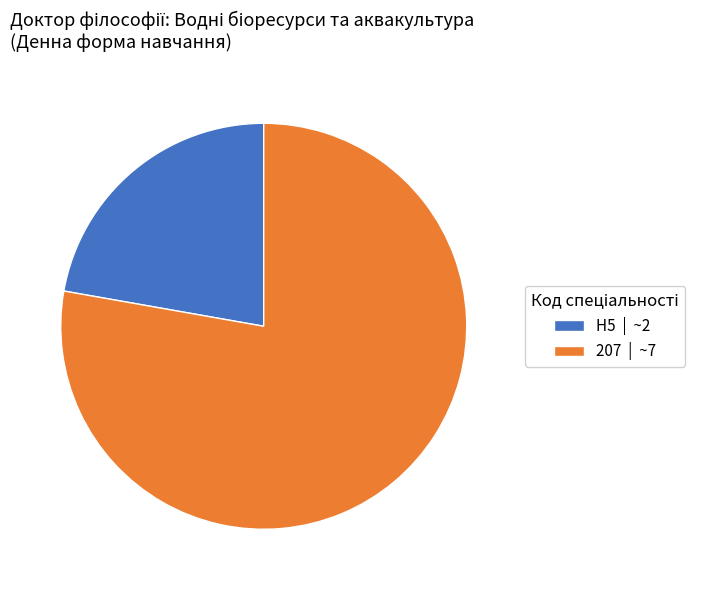

The H5 | ~2 slice represents 22% of the pie. True or false?

True